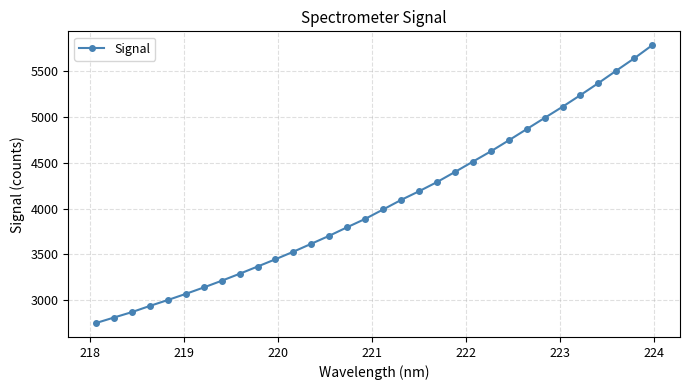

How many lines are shown in the chart?

1